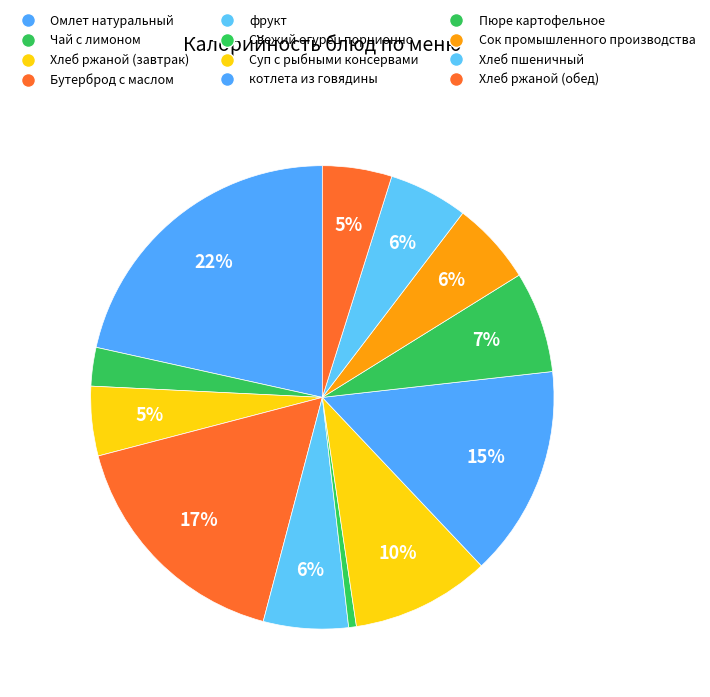

Which slice is the smallest?

Свежий огурец порционно